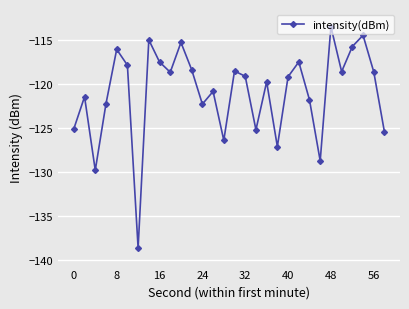

What is the value of the 3rd point from the left?

-129.8